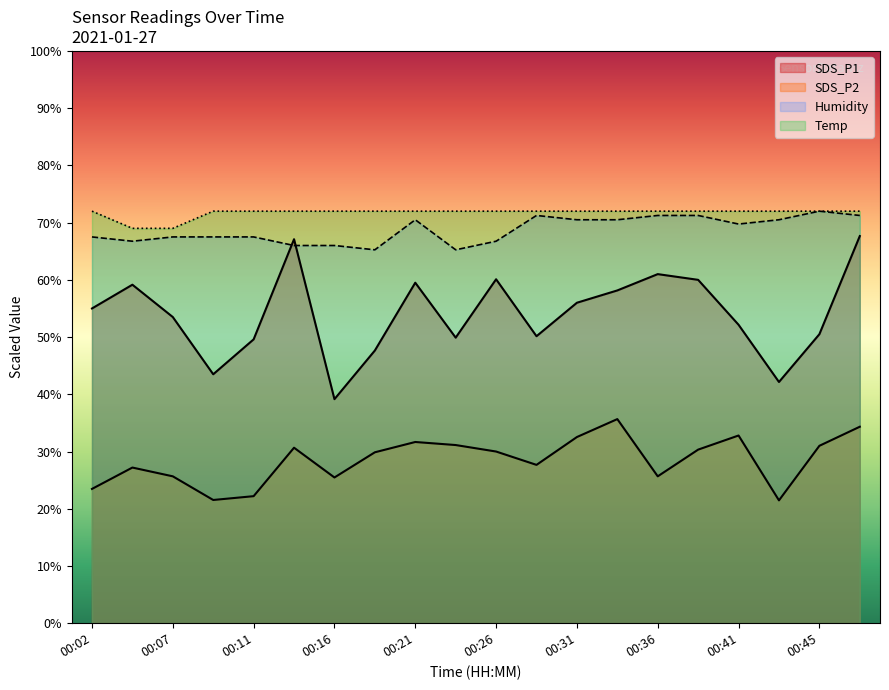

Where does the Humidity series first go above 69?

00:21